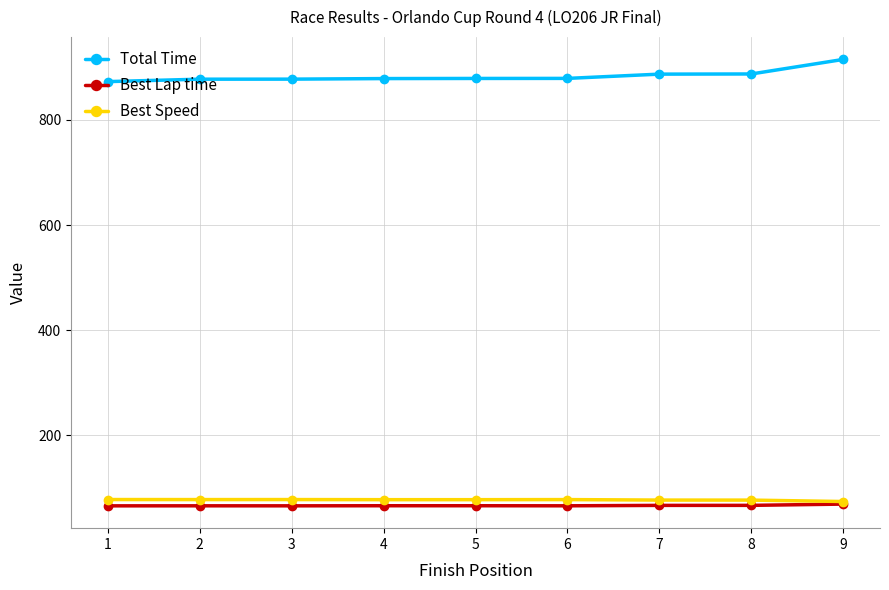

The Best Speed series shows 77.0 at 4. True or false?

True